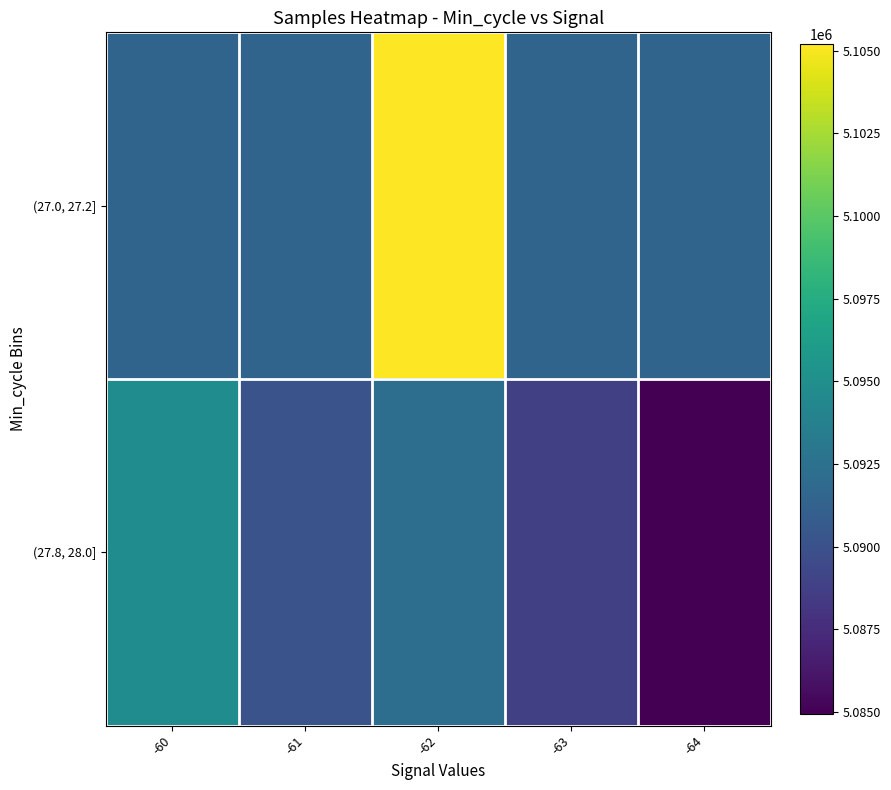

Rank the series at -64 from highest to lowest value.

(27.0, 27.2], (27.8, 28.0]